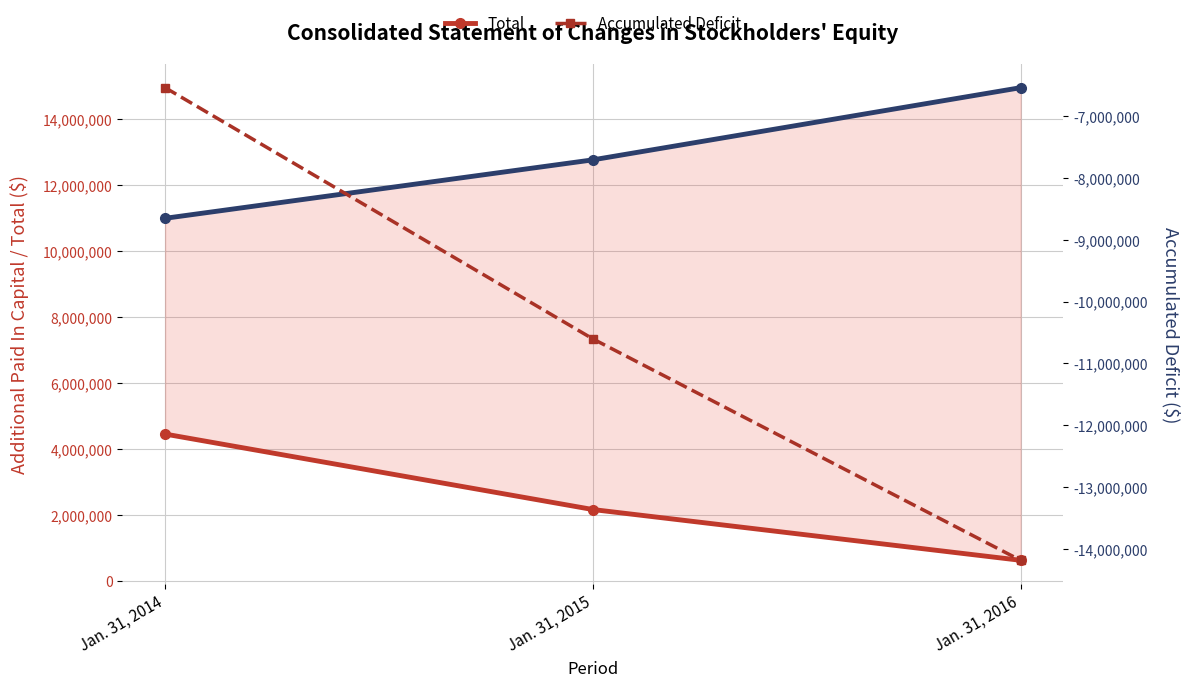

Which category has the highest value in the Accumulated Deficit series?

Jan. 31, 2014